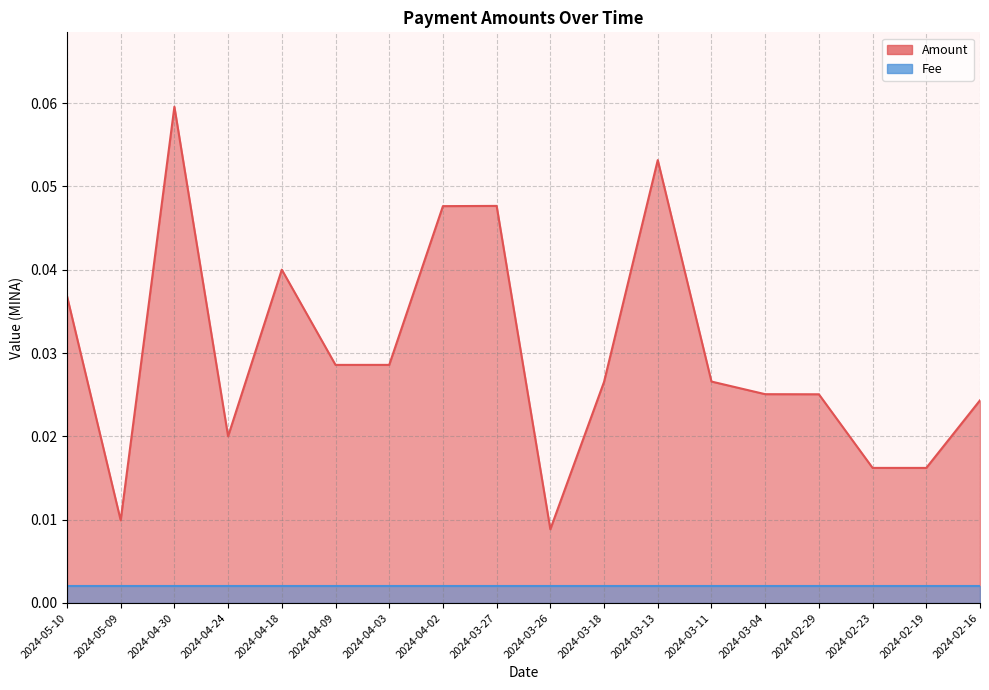

True or false: there are more than 2 points higher than both neighbors.

True